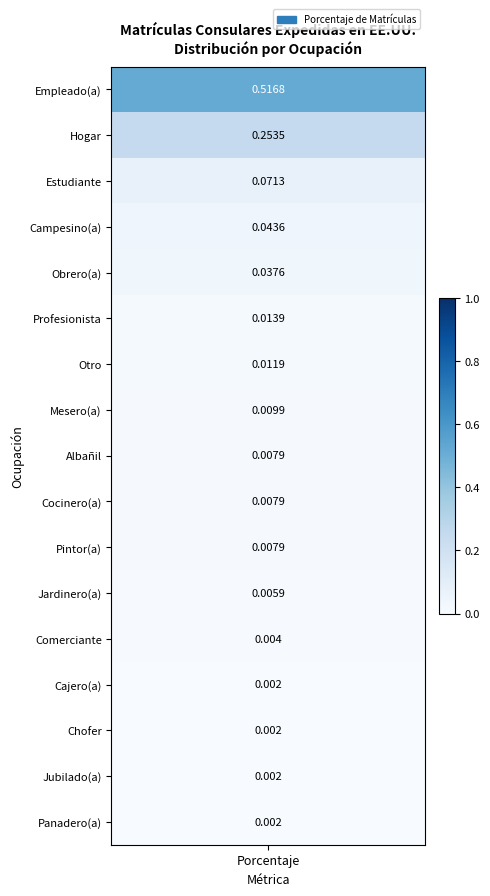

True or false: the data shows 0.0 at 12.

True